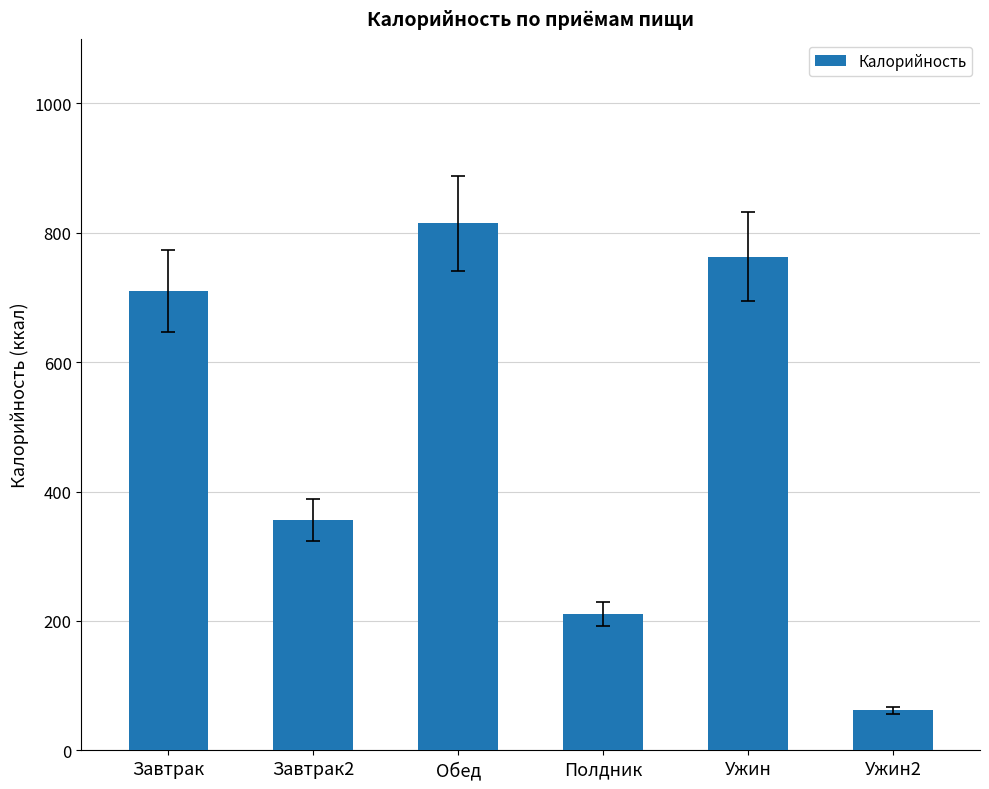

List the labels in order of value, largest first.

Обед, Ужин, Завтрак, Завтрак2, Полдник, Ужин2